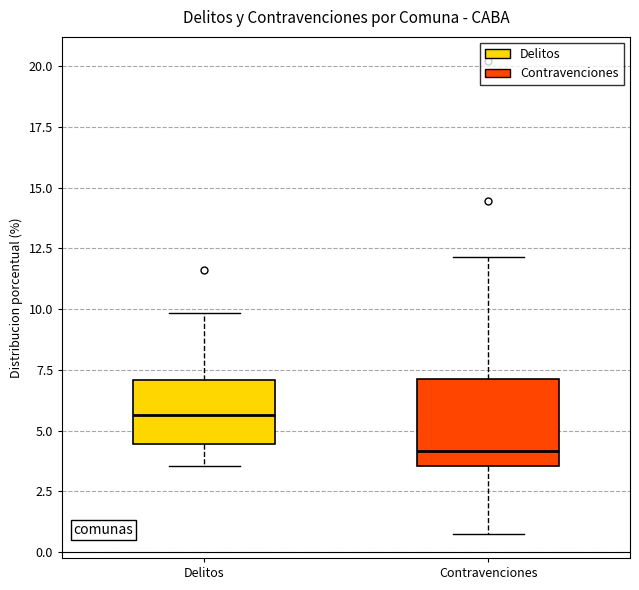

Reading left to right, read every box against the y-axis: the position of its median line, the range the box covers, and the ends of its whiskers. The values are not printed on the chart, so give them approximately, as read against the axis.

Delitos: median 5.5, box 4.5 to 7.0, whiskers 3.5 to 10.0
Contravenciones: median 4.0, box 3.5 to 7.0, whiskers 0.5 to 12.0